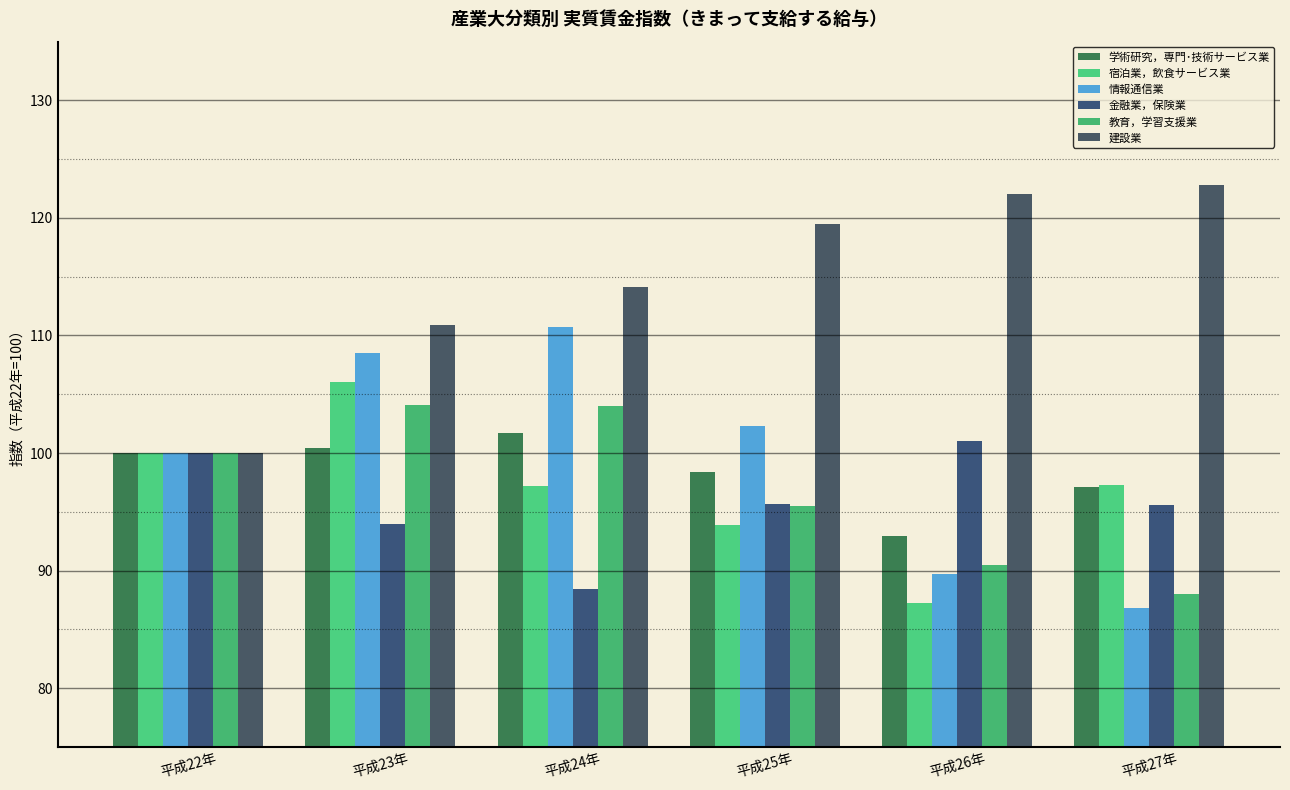

What is the sum of the 教育，学習支援業 values at 平成26年 and 平成24年?

194.5